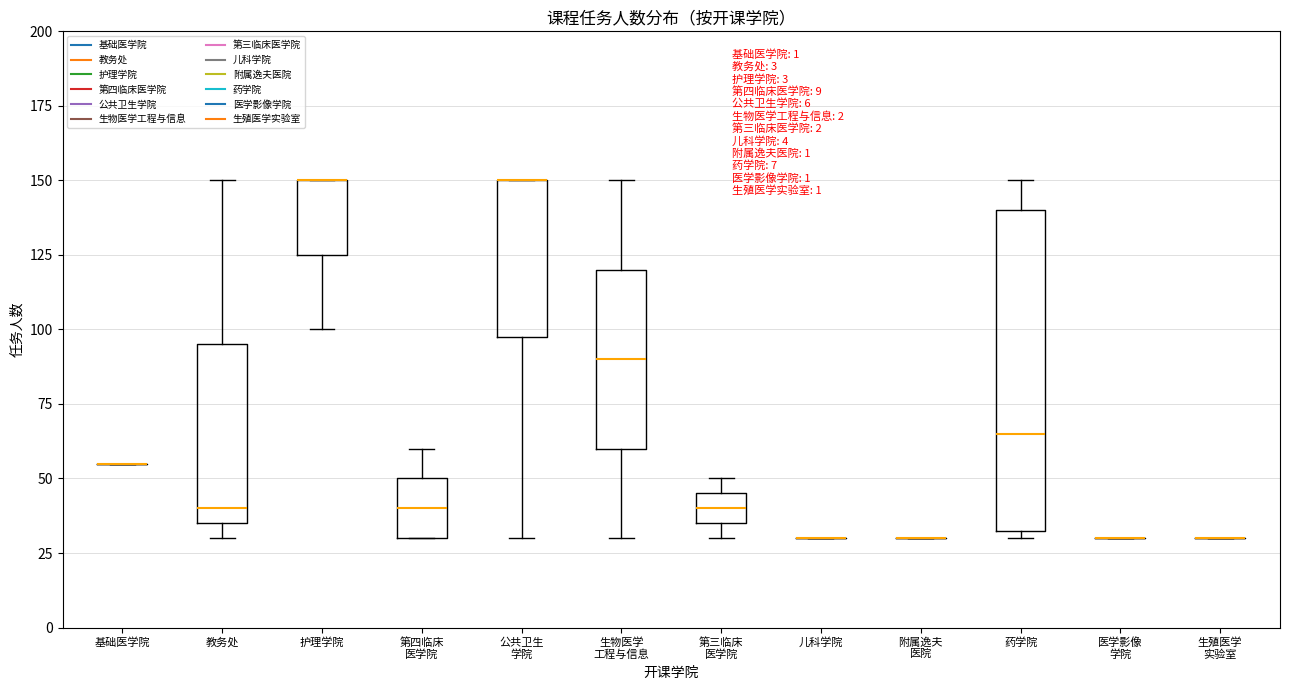

Comparing the boxes themselves (not the whiskers), which one is the tallest?

药学院